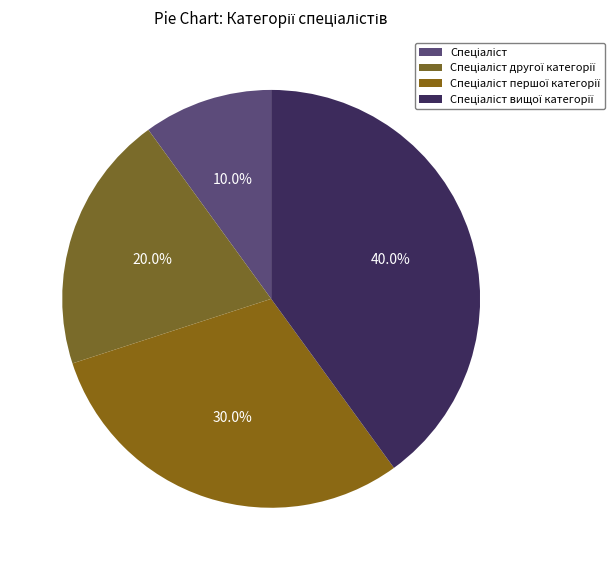

Does Спеціаліст account for over 50% of the chart?

No